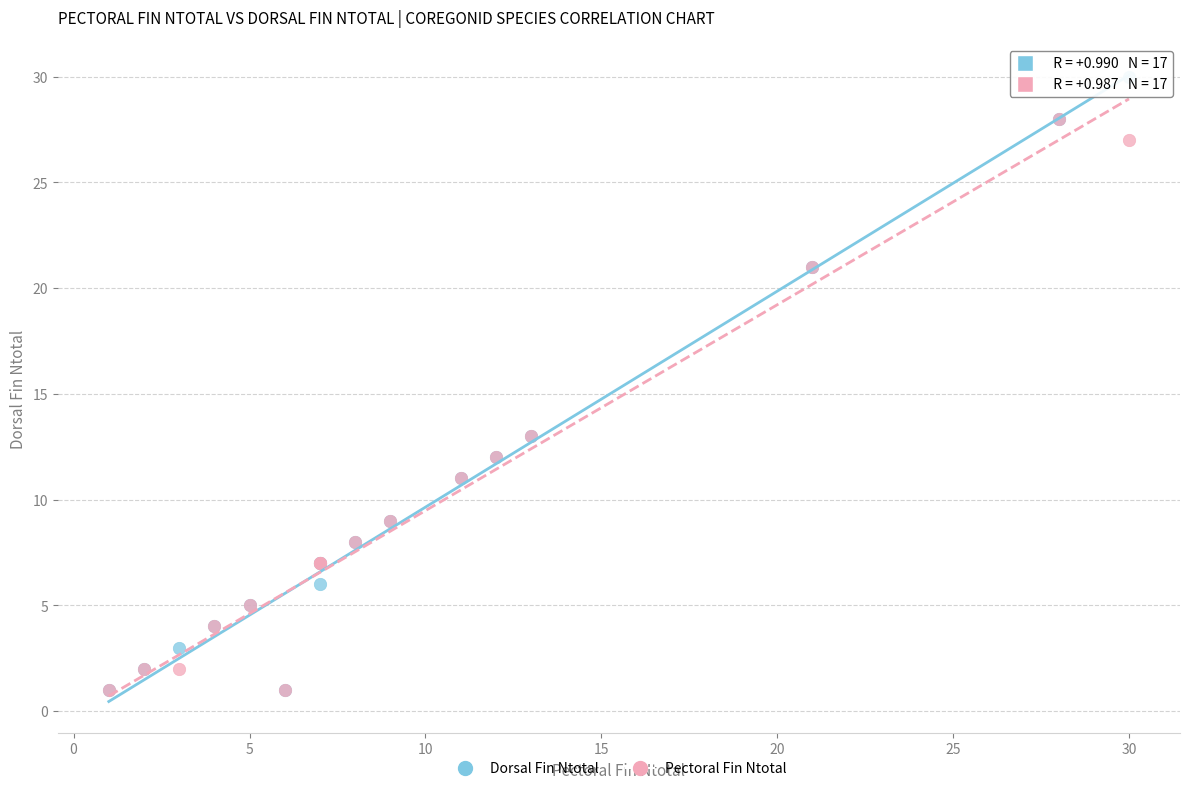

Which series has the largest Y range (max minus min)?

Dorsal Fin Ntotal